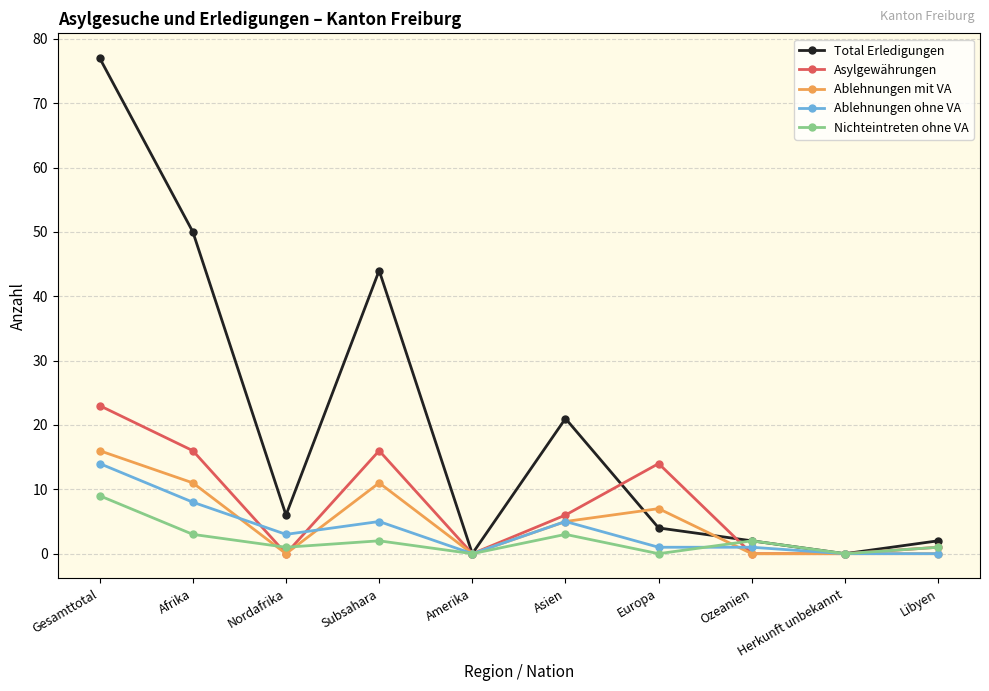

Reading left to right, extract all data points from this chart.

Total Erledigungen: Gesamttotal=77	Afrika=50	Nordafrika=6	Subsahara=44	Amerika=0	Asien=21	Europa=4	Ozeanien=2	Herkunft unbekannt=0	Libyen=2
Asylgewährungen: Gesamttotal=23	Afrika=16	Nordafrika=0	Subsahara=16	Amerika=0	Asien=6	Europa=14	Ozeanien=0	Herkunft unbekannt=0	Libyen=1
Ablehnungen mit VA: Gesamttotal=16	Afrika=11	Nordafrika=0	Subsahara=11	Amerika=0	Asien=5	Europa=7	Ozeanien=0	Herkunft unbekannt=0	Libyen=0
Ablehnungen ohne VA: Gesamttotal=14	Afrika=8	Nordafrika=3	Subsahara=5	Amerika=0	Asien=5	Europa=1	Ozeanien=1	Herkunft unbekannt=0	Libyen=0
Nichteintreten ohne VA: Gesamttotal=9	Afrika=3	Nordafrika=1	Subsahara=2	Amerika=0	Asien=3	Europa=0	Ozeanien=2	Herkunft unbekannt=0	Libyen=1